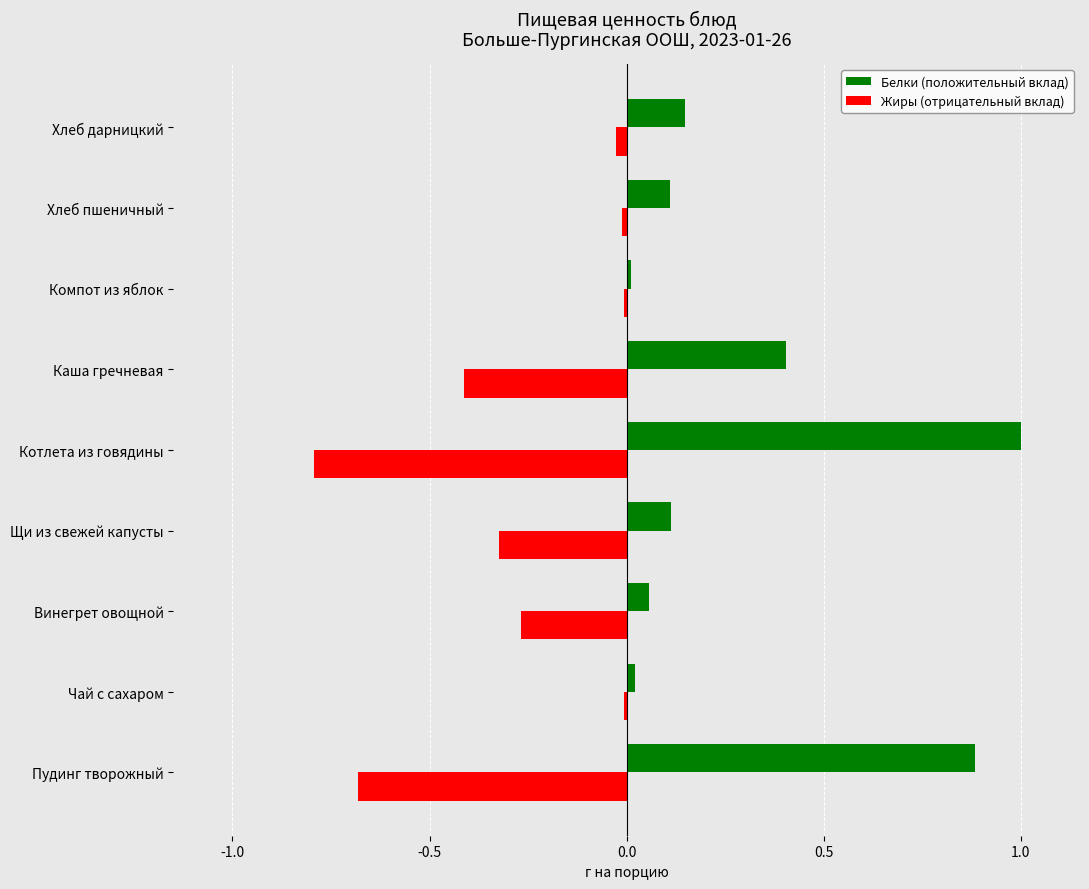

What is the approximate value of Белки (положительный вклад) at Пудинг творожный?

0.9